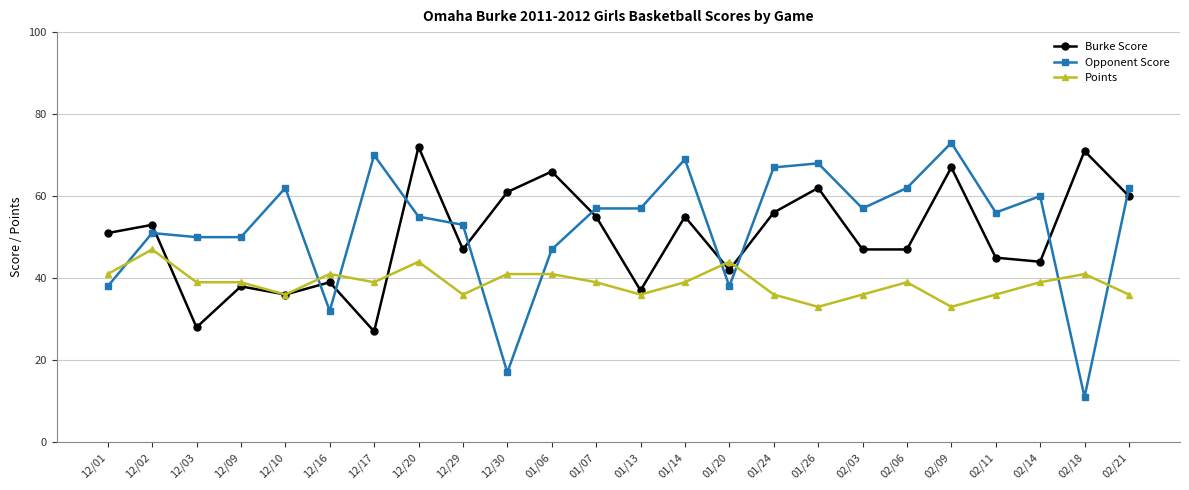

What is the label of the 14th point from the left?

01/14